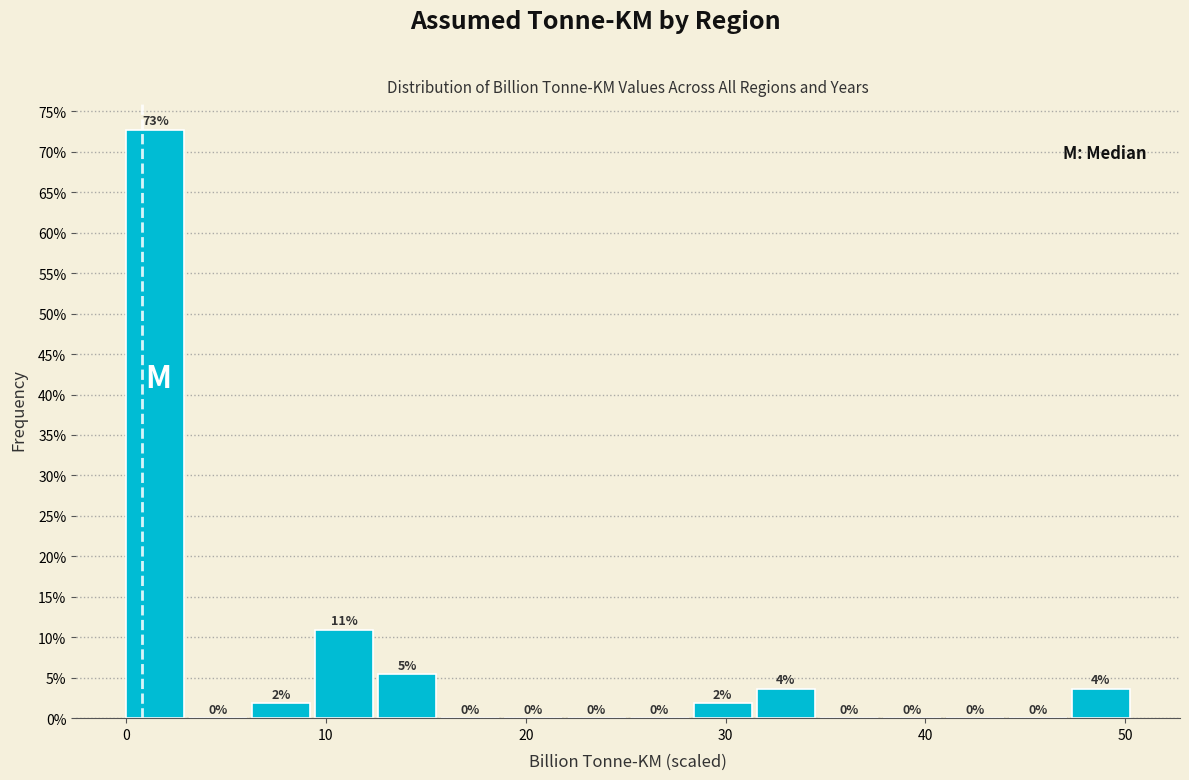

Around what value on the x-axis is the tallest bar? Give the approximate position of its centre, as read against the axis.

1